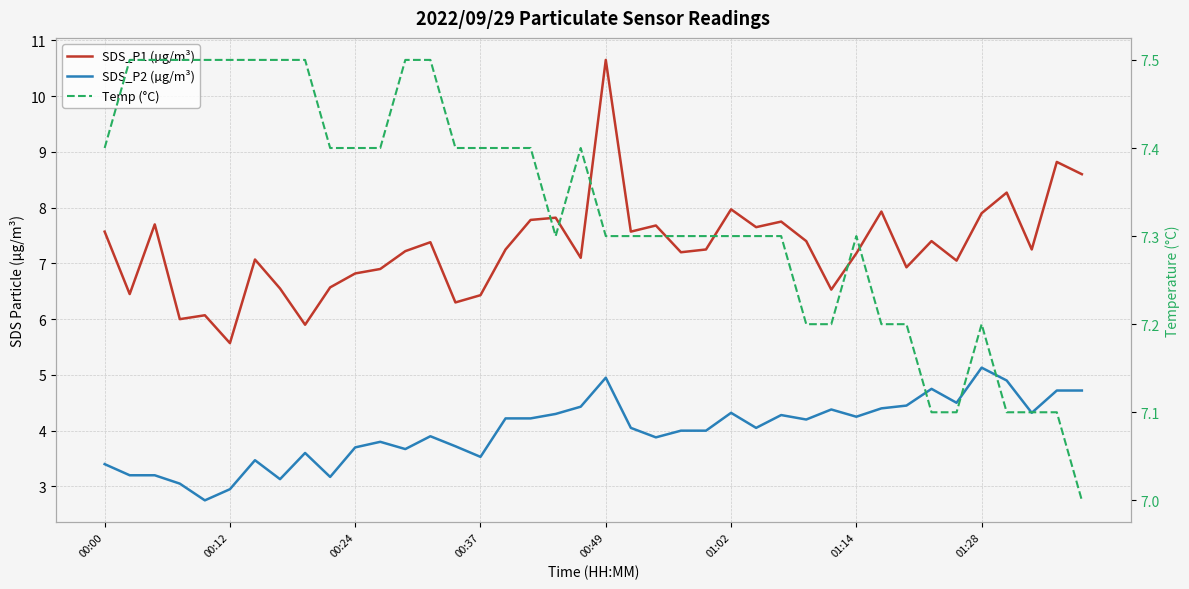

What is the average value of the SDS_P1 (µg/m³) series?

7.3